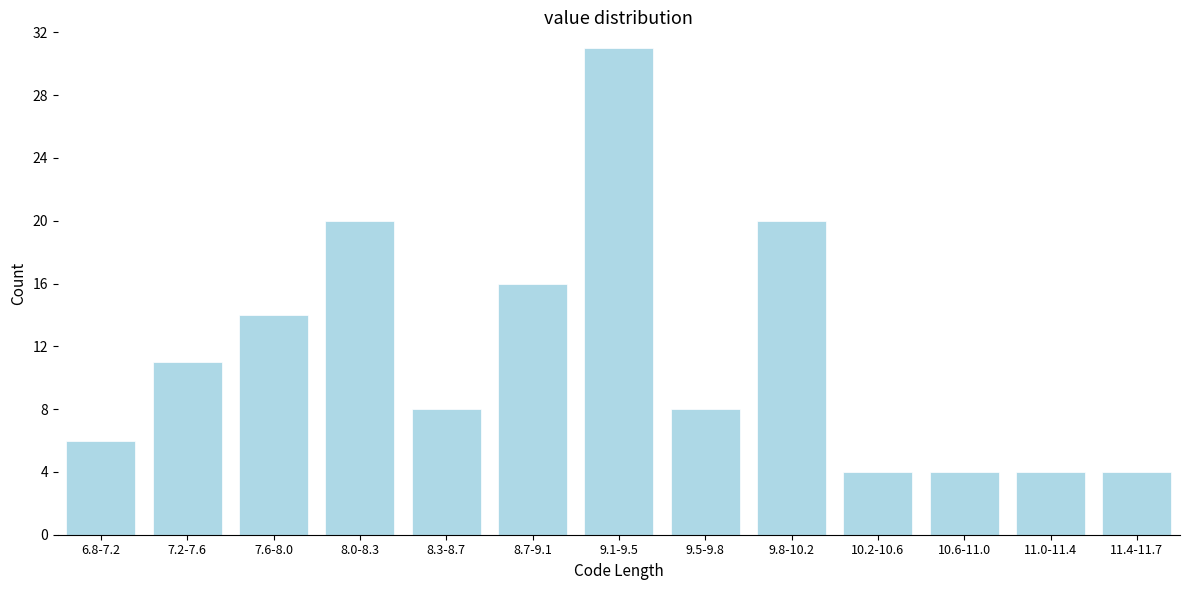

Reading left to right, extract all data points from this chart.

6	11	14	20	8	16	31	8	20	4	4	4	4